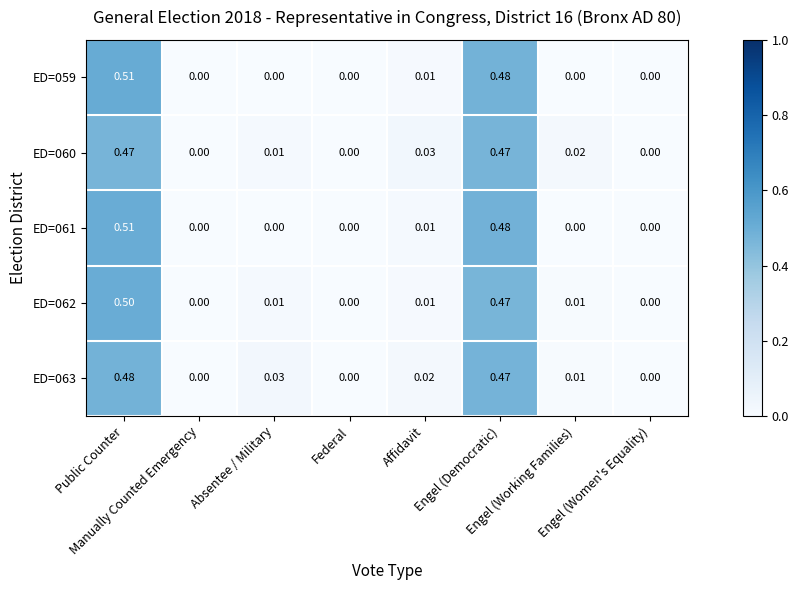

How many values in the ED=063 series exceed 0?

5